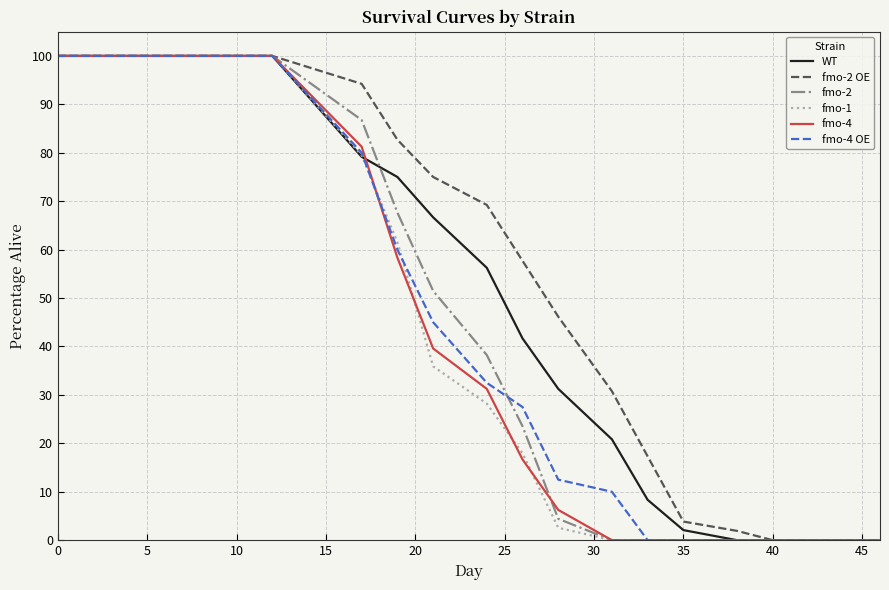

What is the greatest value displayed?

100.0